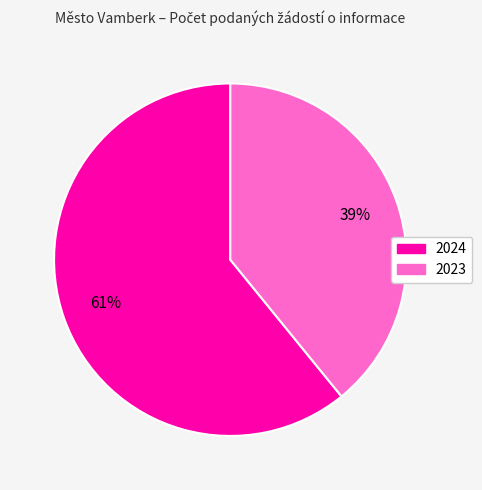

To the nearest percent, what is the combined percentage of 2024 and 2023?

100%